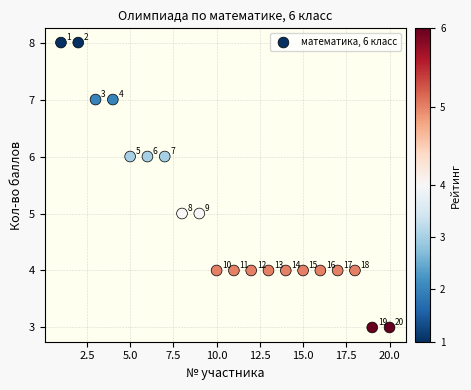

What Y value in the scatter plot is closest to 5?

5